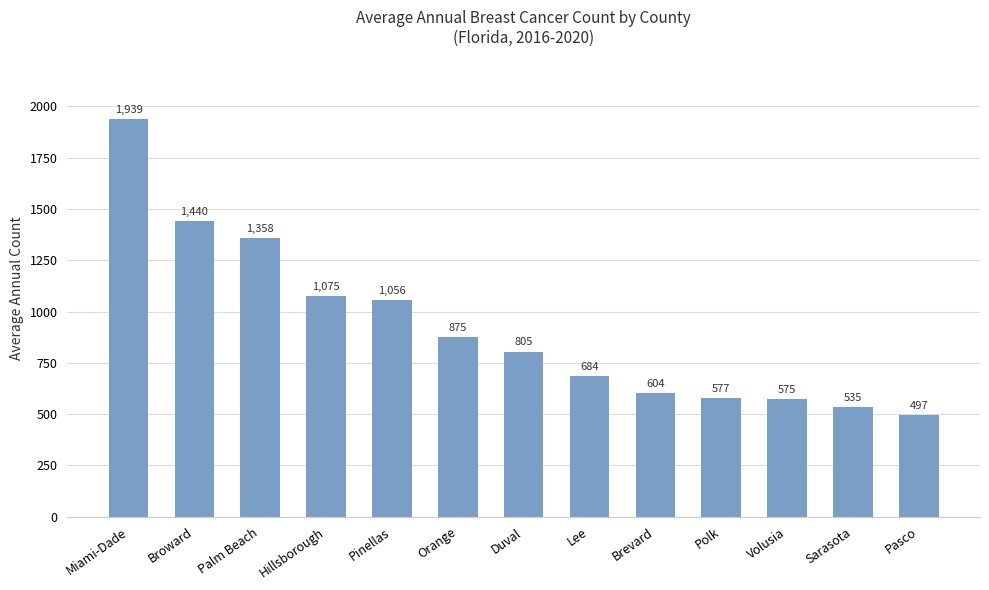

Rank the categories by value from highest to lowest.

Miami-Dade, Broward, Palm Beach, Hillsborough, Pinellas, Orange, Duval, Lee, Brevard, Polk, Volusia, Sarasota, Pasco